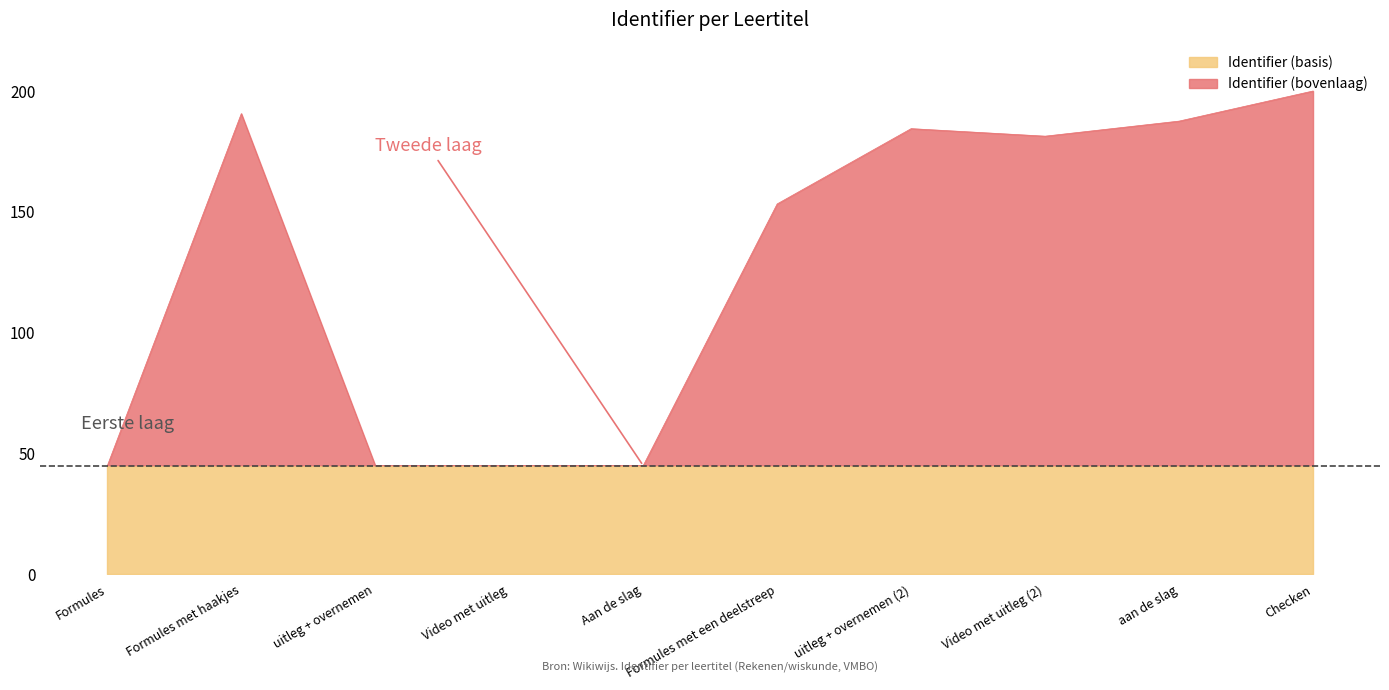

What is the approximate value at Formules met een deelstreep?

153.3